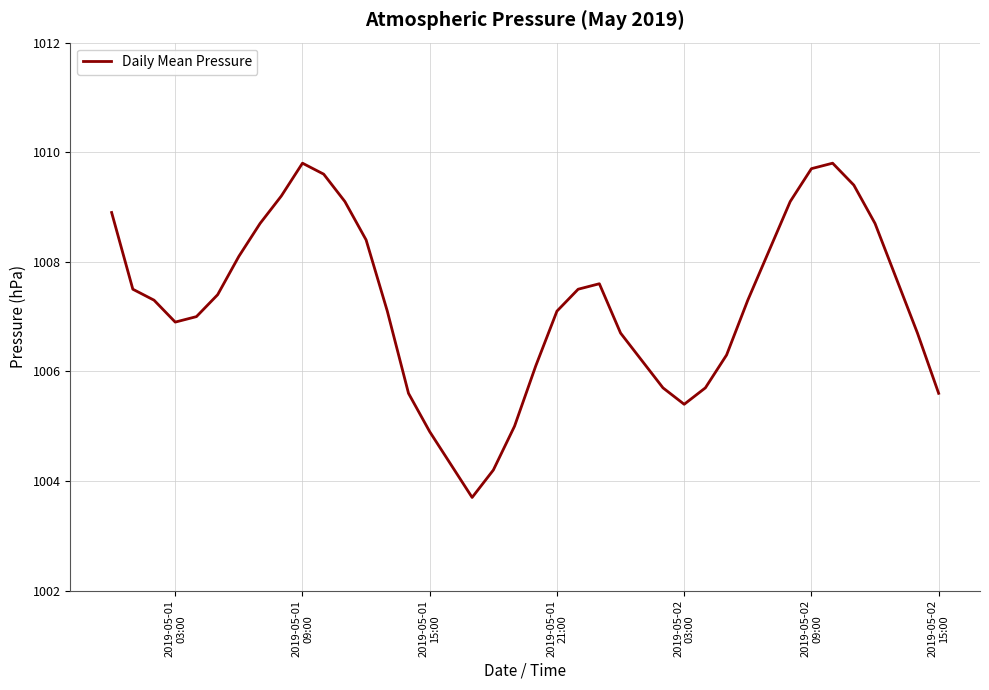

What is the maximum value shown in the chart?

1009.8